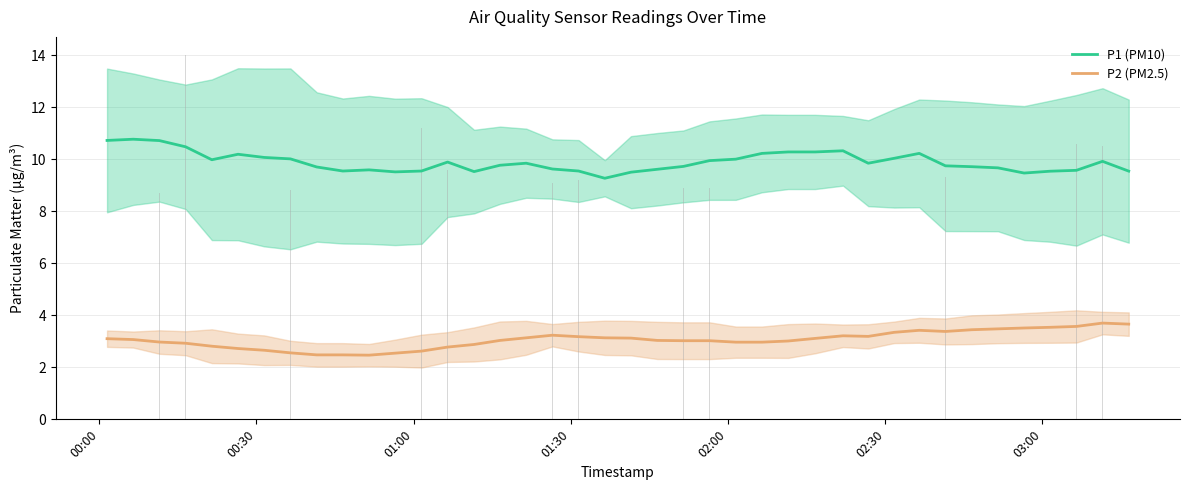

True or false: P2 (PM2.5) and P1 (PM10) intersect in this chart.

False